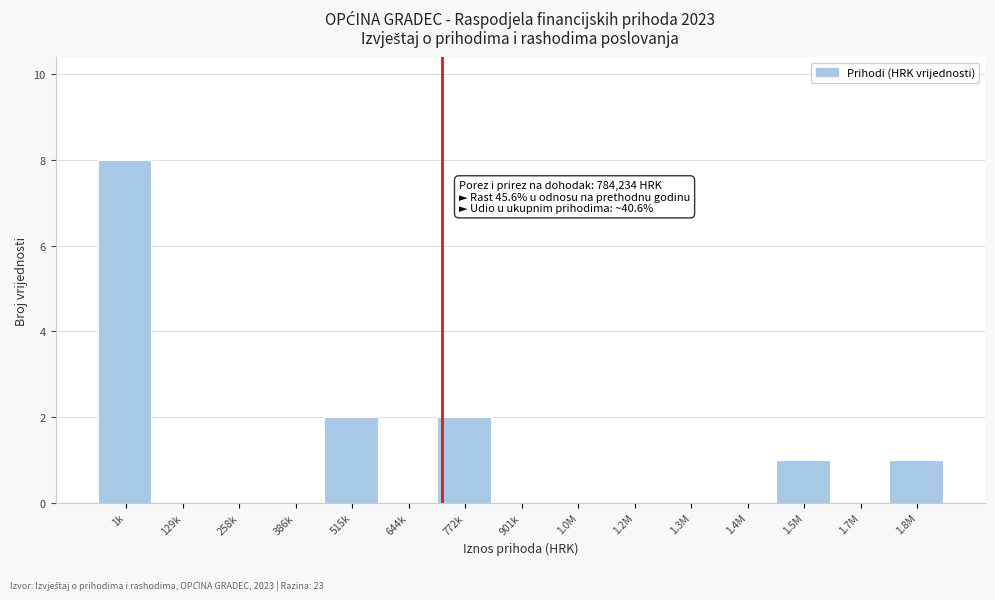

Reading left to right, extract all data points from this chart.

1k=8	129k=0	258k=0	386k=0	515k=2	644k=0	772k=2	901k=0	1.0M=0	1.2M=0	1.3M=0	1.4M=0	1.5M=1	1.7M=0	1.8M=1